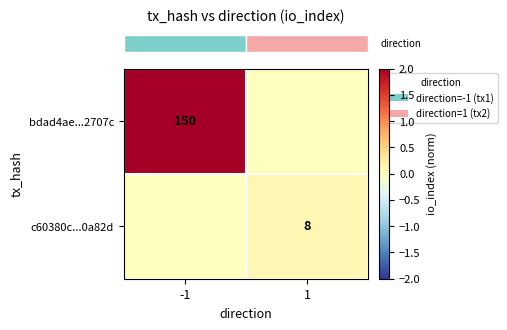

At how many categories does at least one series exceed 1?

1